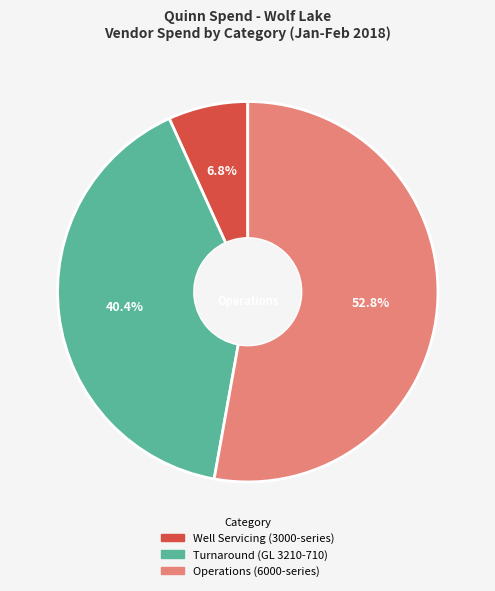

Which slice is the largest?

Operations (6000-series)